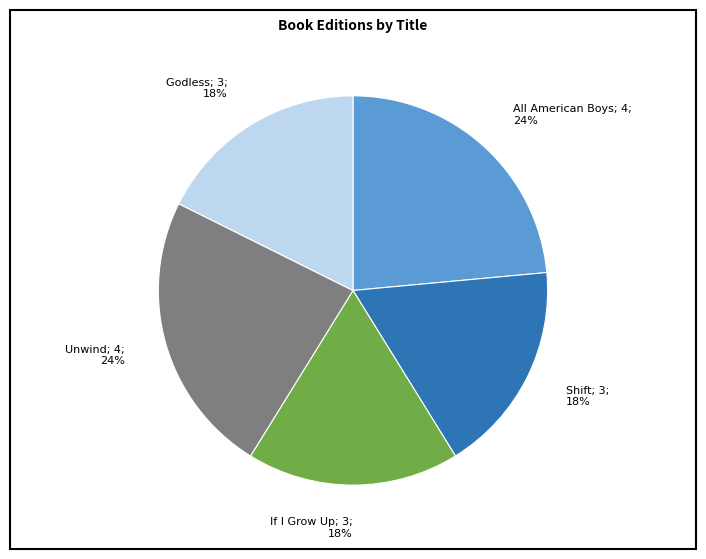

To the nearest percent, what portion does If I Grow Up represent?

18%